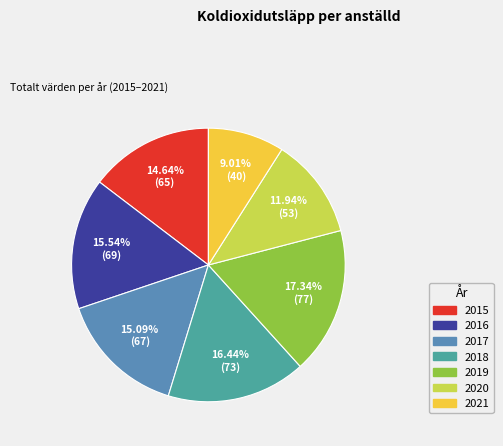

To the nearest percent, what portion does 2021 represent?

9%